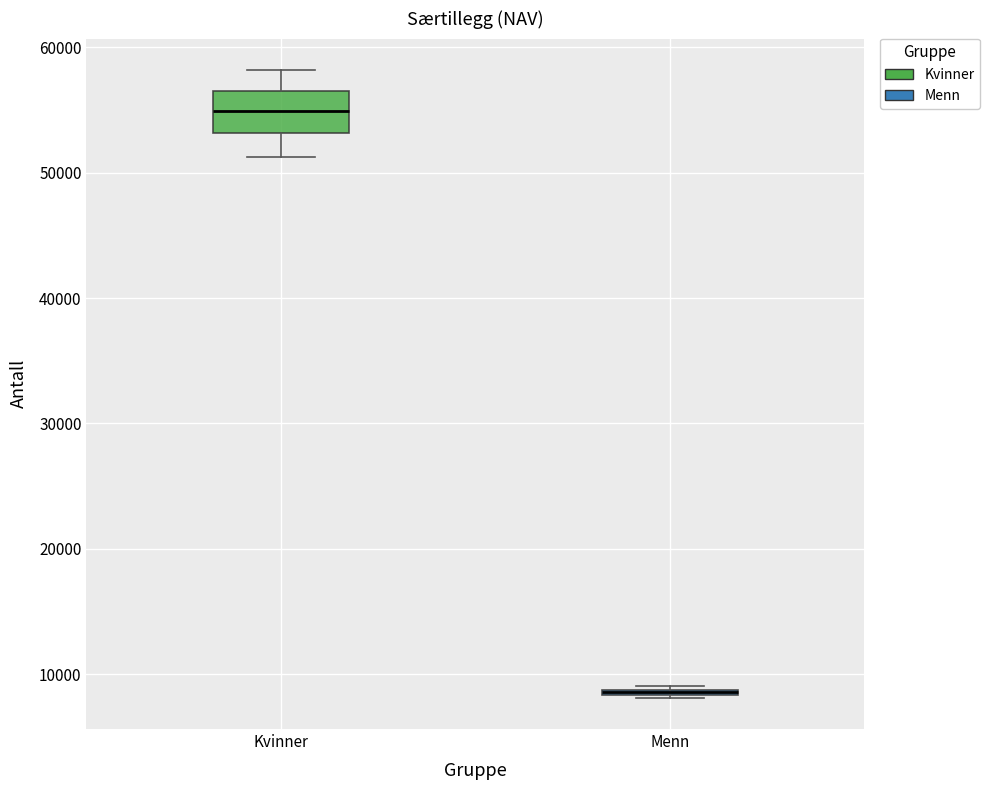

Where is the lower edge of the box for Menn on the y-axis? The values are not printed on the chart, so give them approximately, as read against the axis.

8000